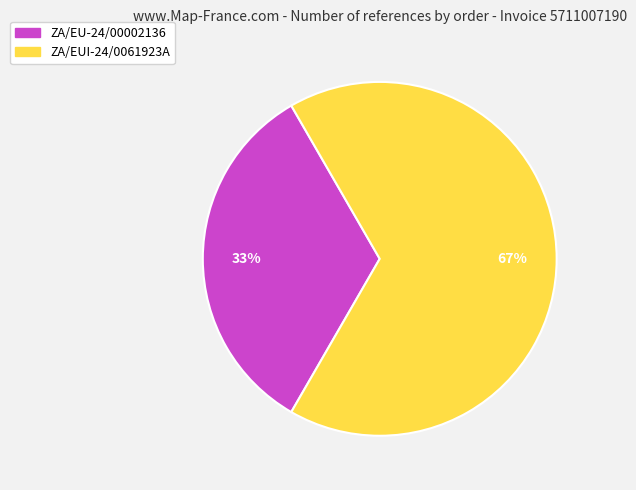

Which slice represents more than half of the pie?

ZA/EUI-24/0061923A